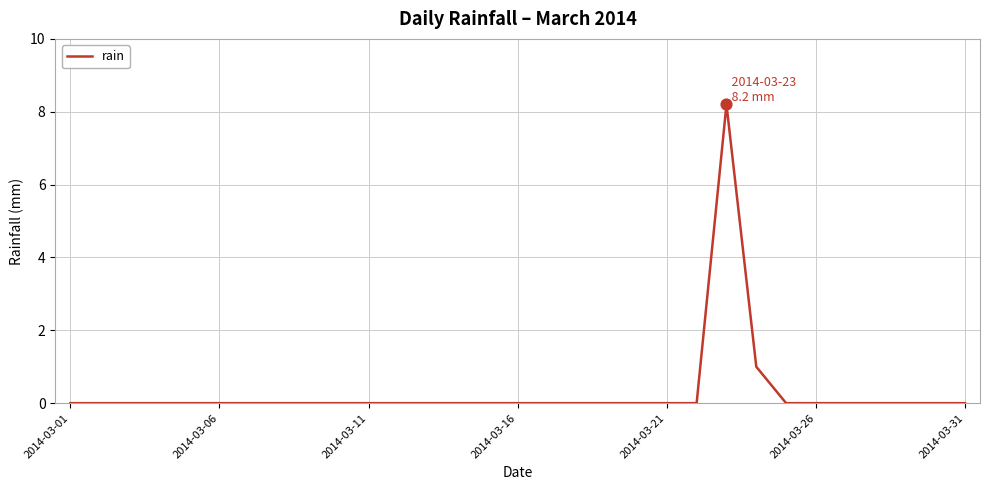

What is the maximum value shown in the chart?

8.2